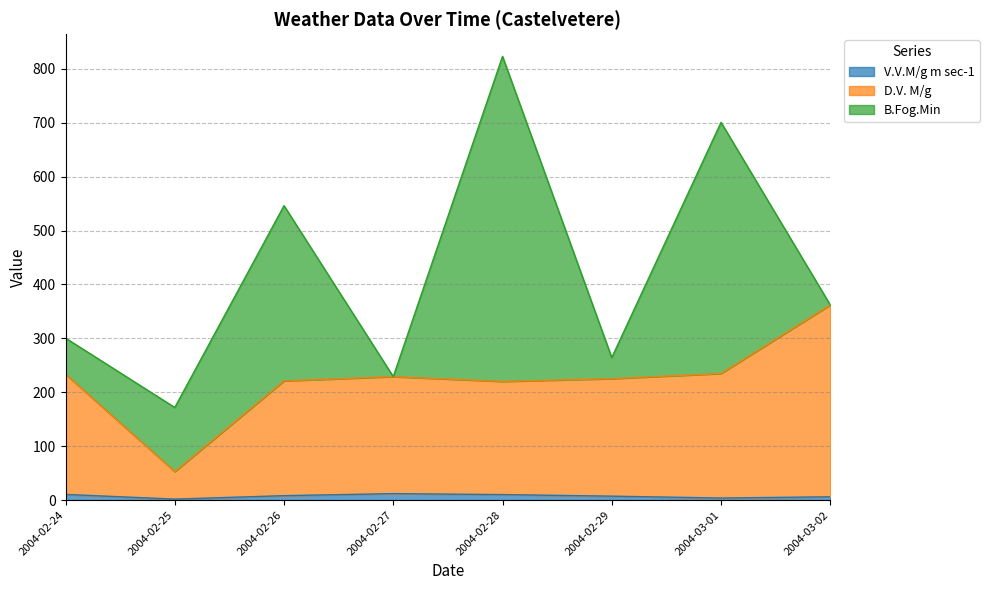

What are all the series names shown in the legend?

V.V.M/g m sec-1, D.V. M/g, B.Fog.Min